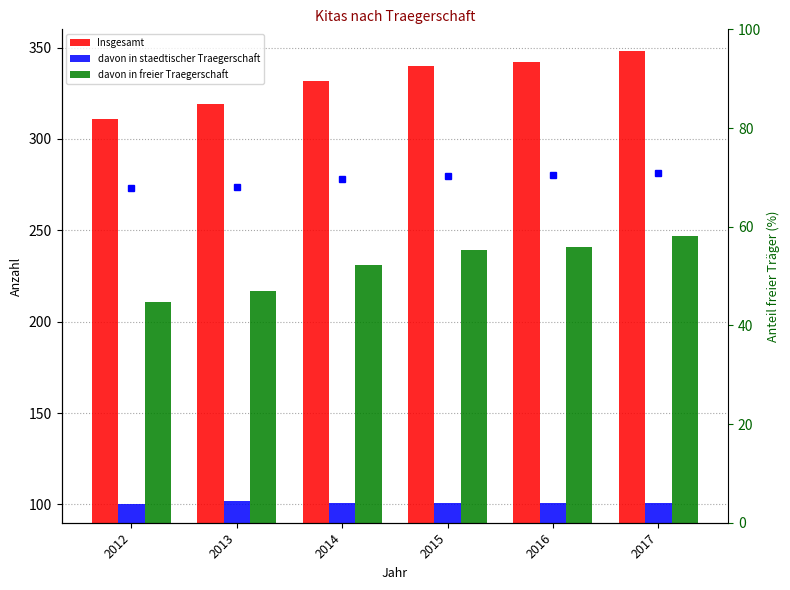

Between 2014 and 2013, which is larger?

2014